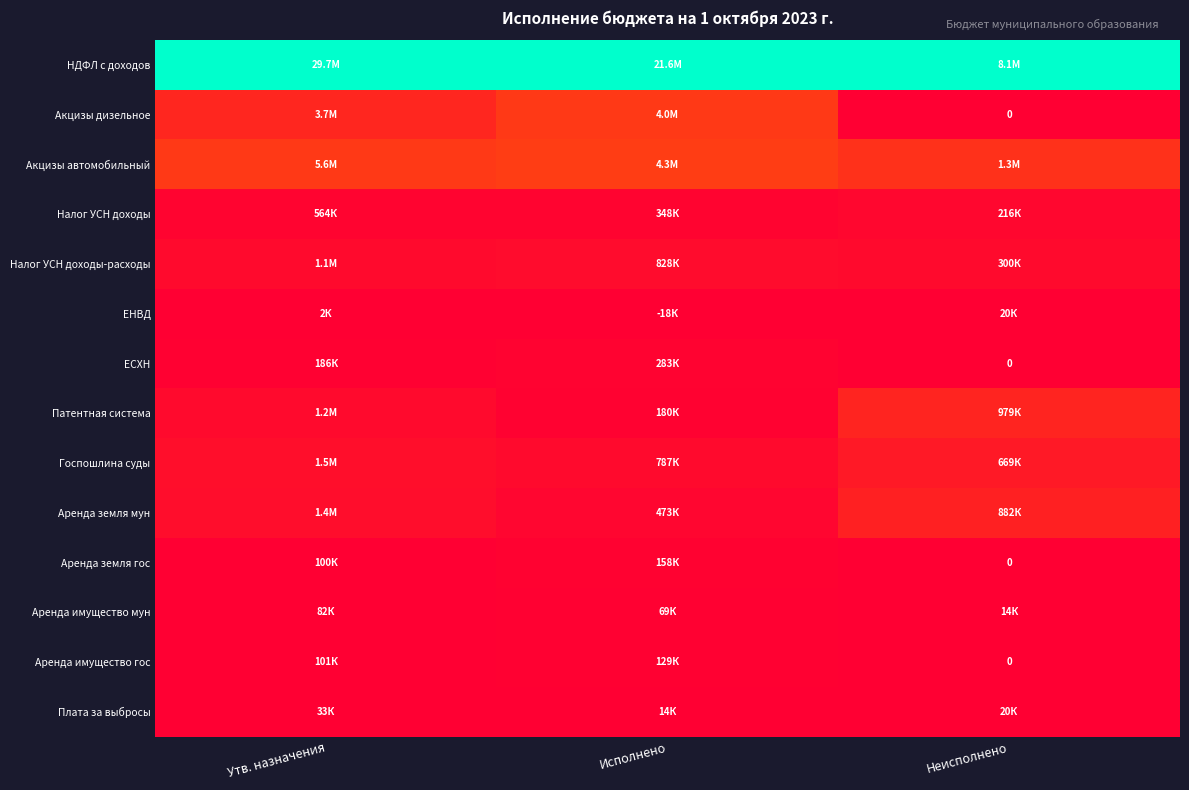

Which series has the largest total across all categories?

НДФЛ с доходов